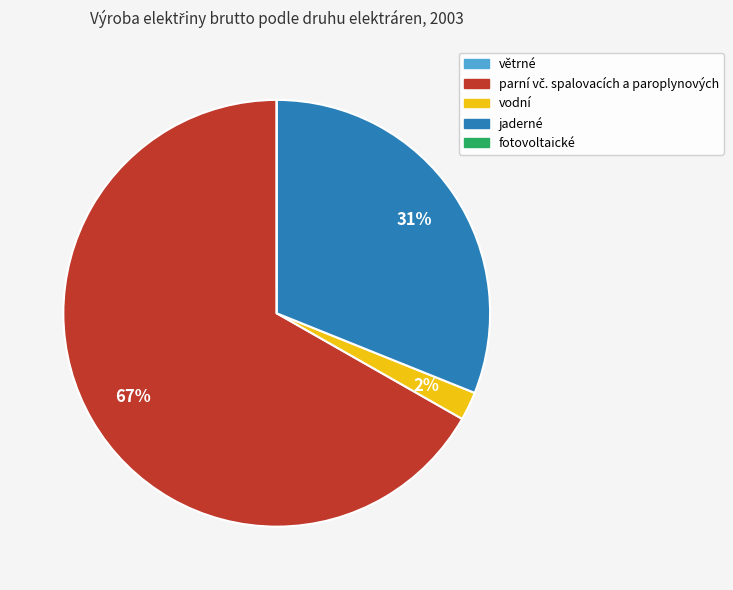

To the nearest percent, what is the average slice percentage?

20%